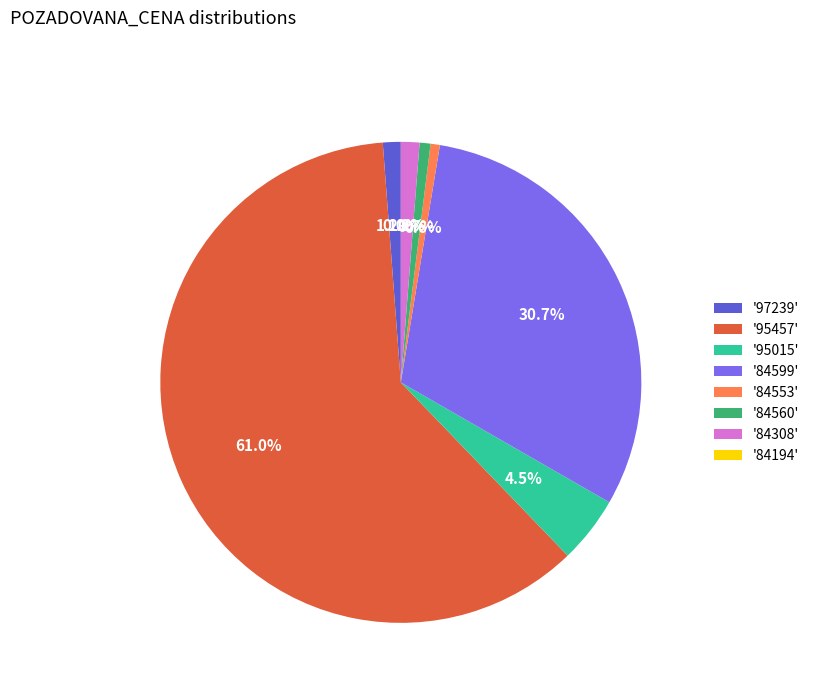

Which category has the biggest portion of the pie?

'95457'